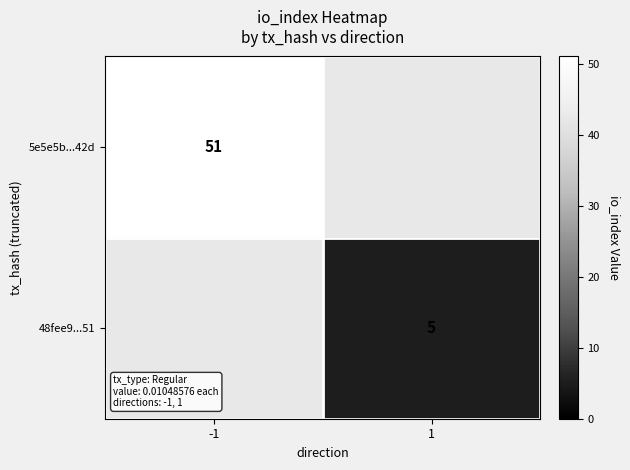

How many distinct data groups are displayed?

2